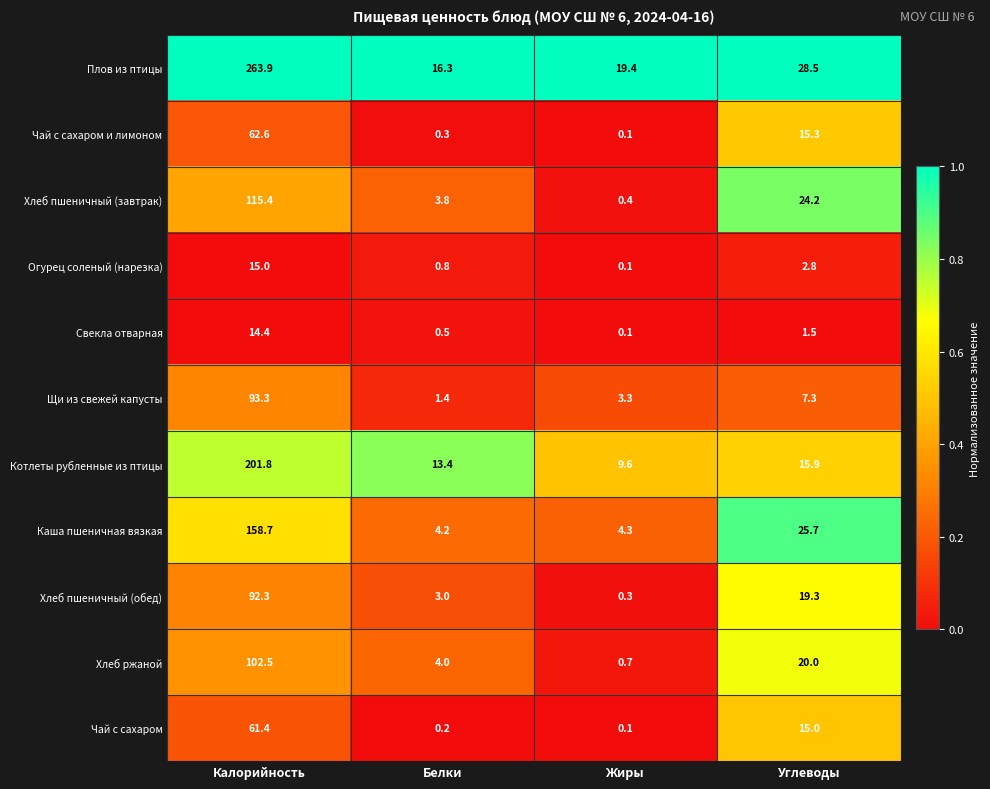

The value of Свекла отварная at Белки is 0.5. True or false?

True